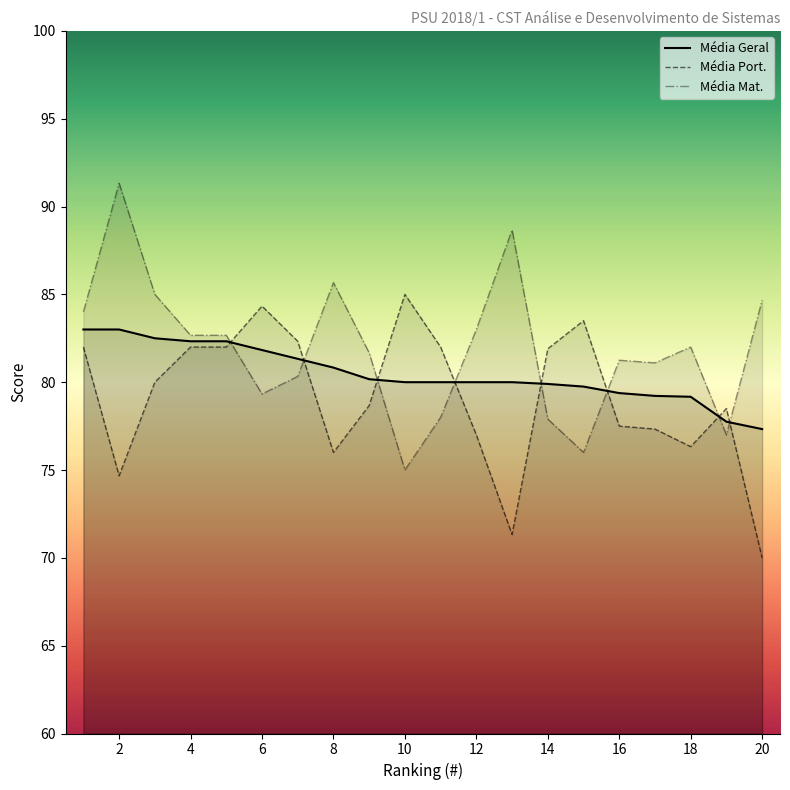

Which series ends up on top after the final intersection of Média Geral and Média Mat.?

Média Mat.